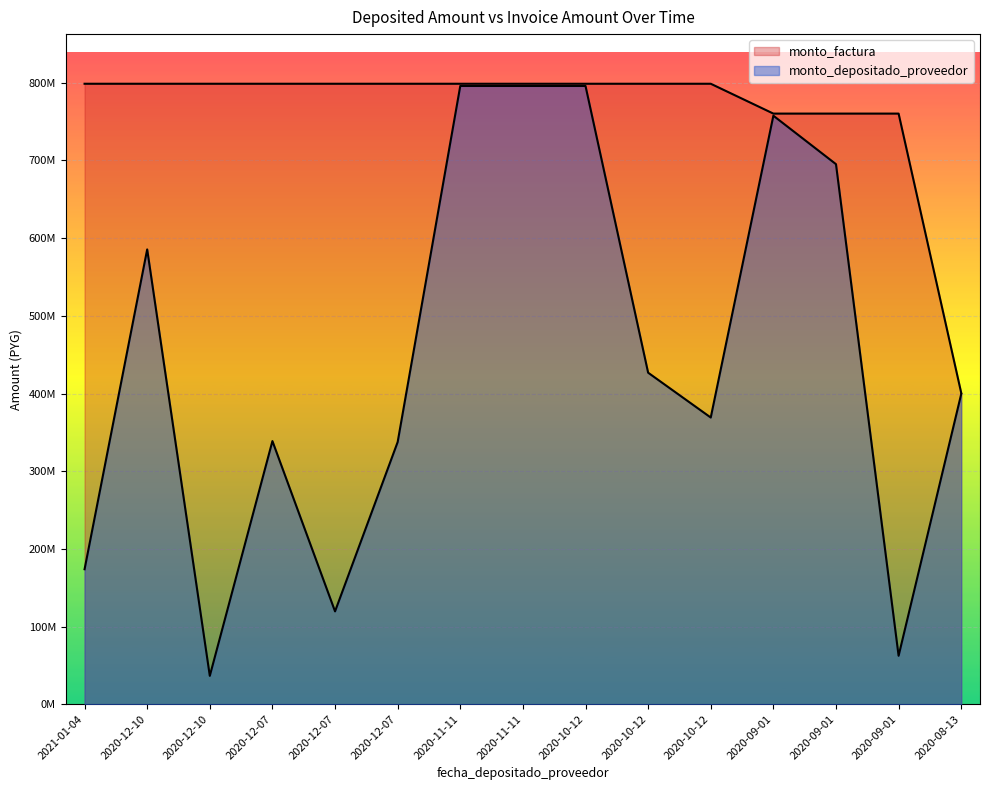

What is the sum of the monto_factura values at 2020-09-01 and 2020-12-07?

1559025000